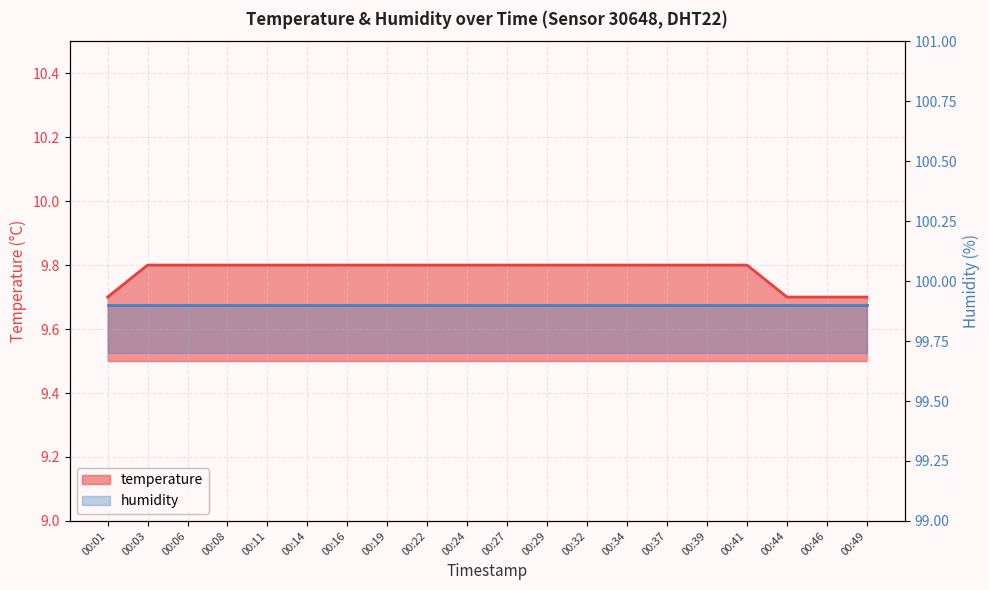

Reading left to right, extract all data points from this chart.

9.7	9.8	9.8	9.8	9.8	9.8	9.8	9.8	9.8	9.8	9.8	9.8	9.8	9.8	9.8	9.8	9.8	9.7	9.7	9.7